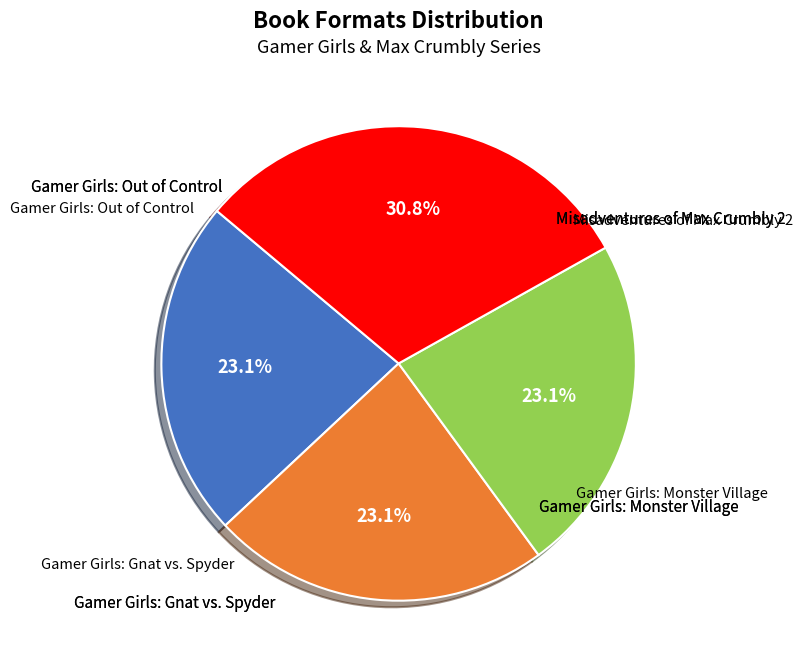

Does any single category account for the majority?

No